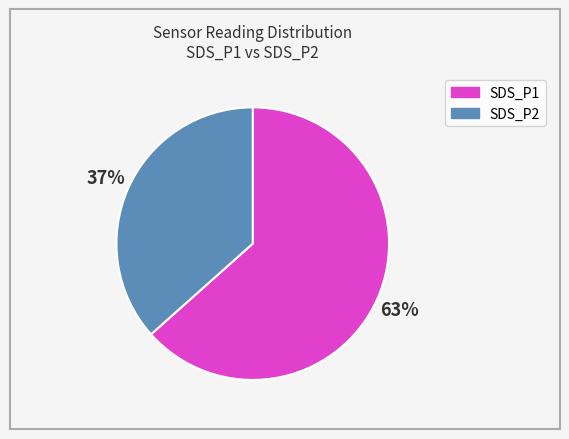

Is there a majority slice in this chart?

Yes